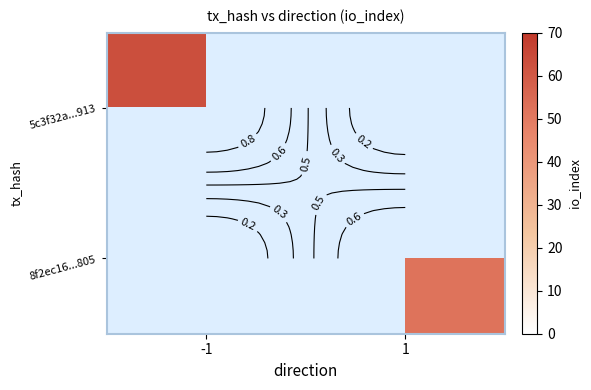

At -1, list the series in order from largest to smallest.

5c3f32a...913, 8f2ec16...805